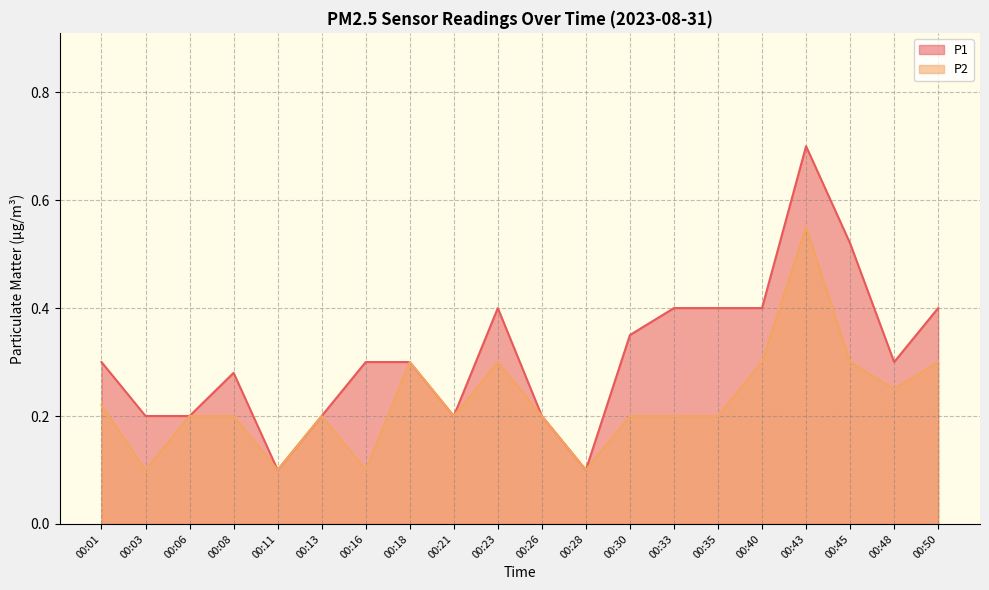

Is the value of P1 at 00:30 greater than the value of P2 at 00:13?

Yes